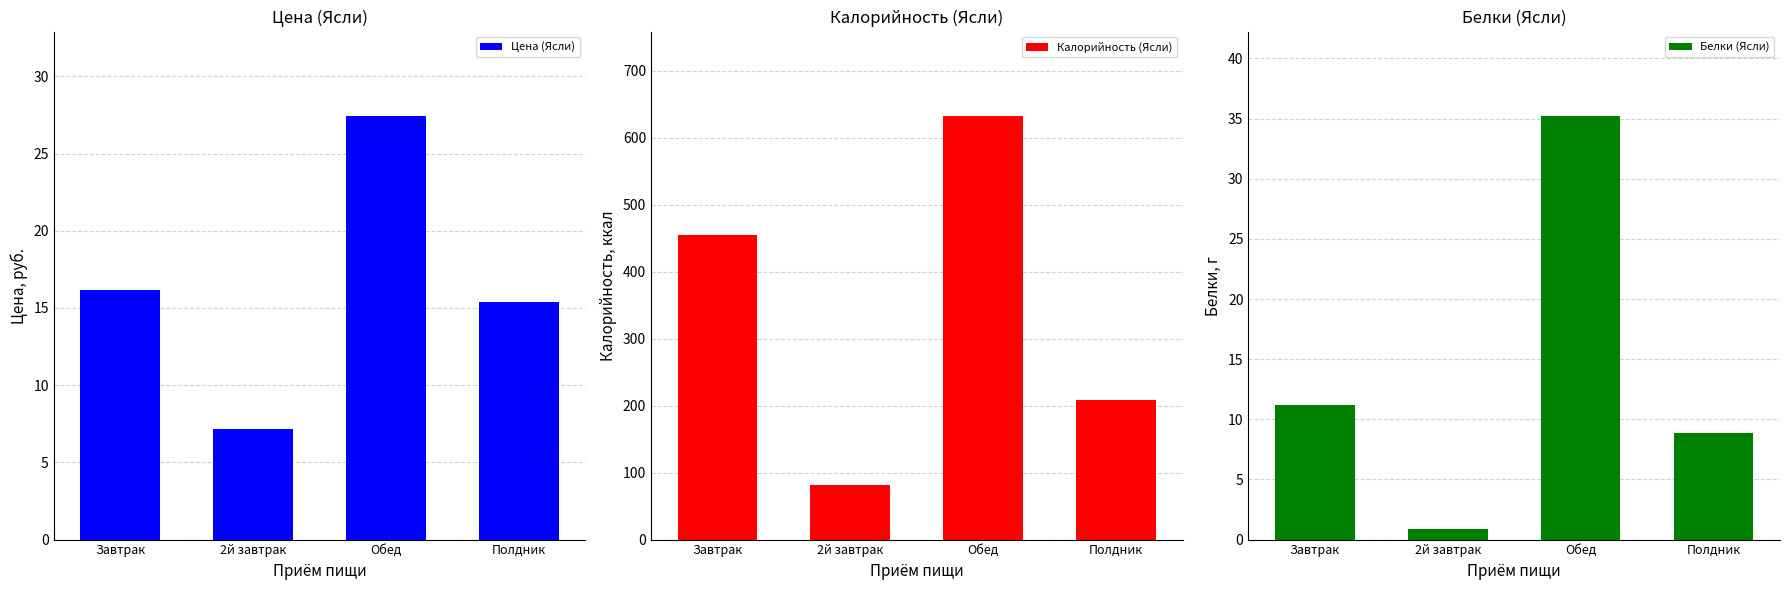

At which category does the chart reach its minimum across all series?

2й завтрак